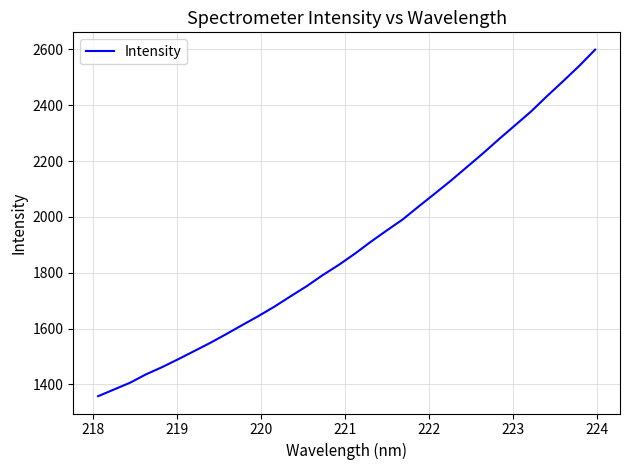

What is the difference between the maximum and minimum values?

1241.3